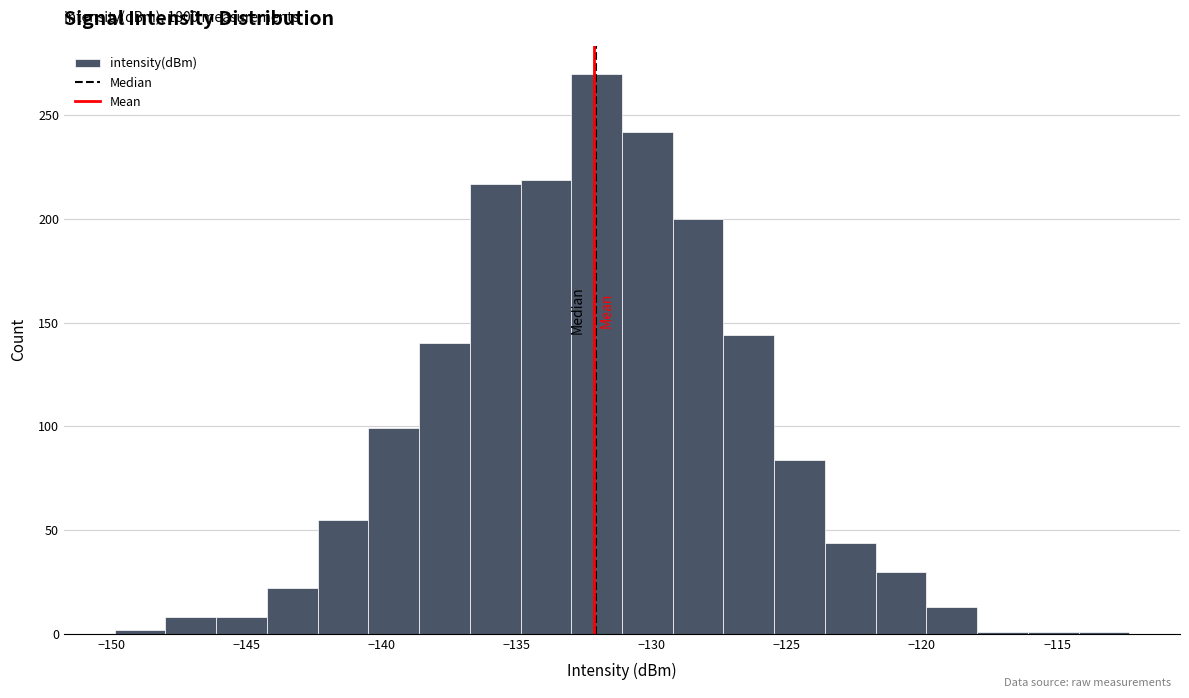

Around what value on the x-axis is the tallest bar? Give the approximate position of its centre, as read against the axis.

-132.0